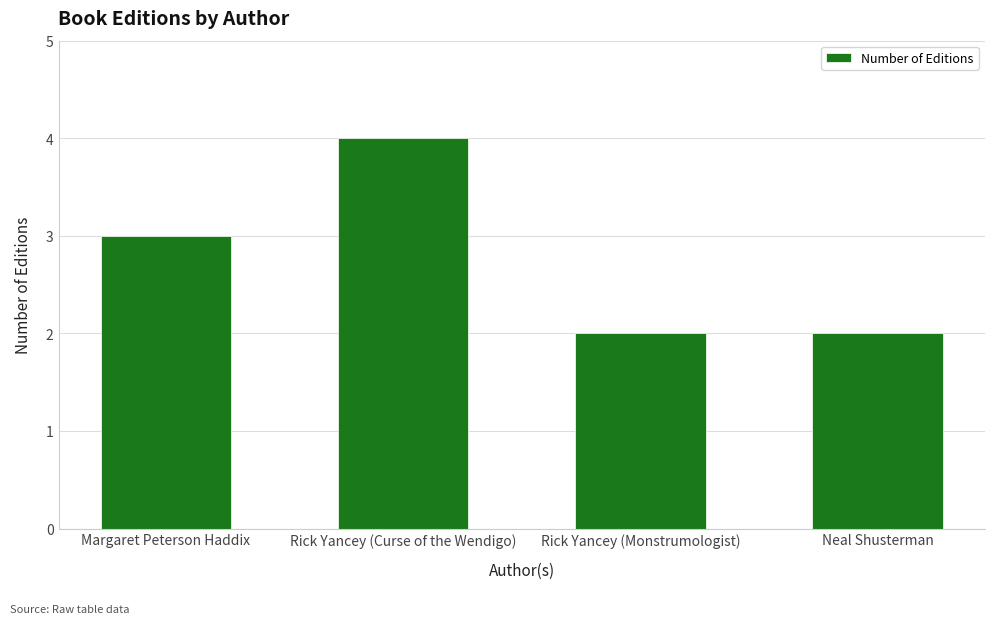

What is the label of the 1st bar from the right?

Neal Shusterman